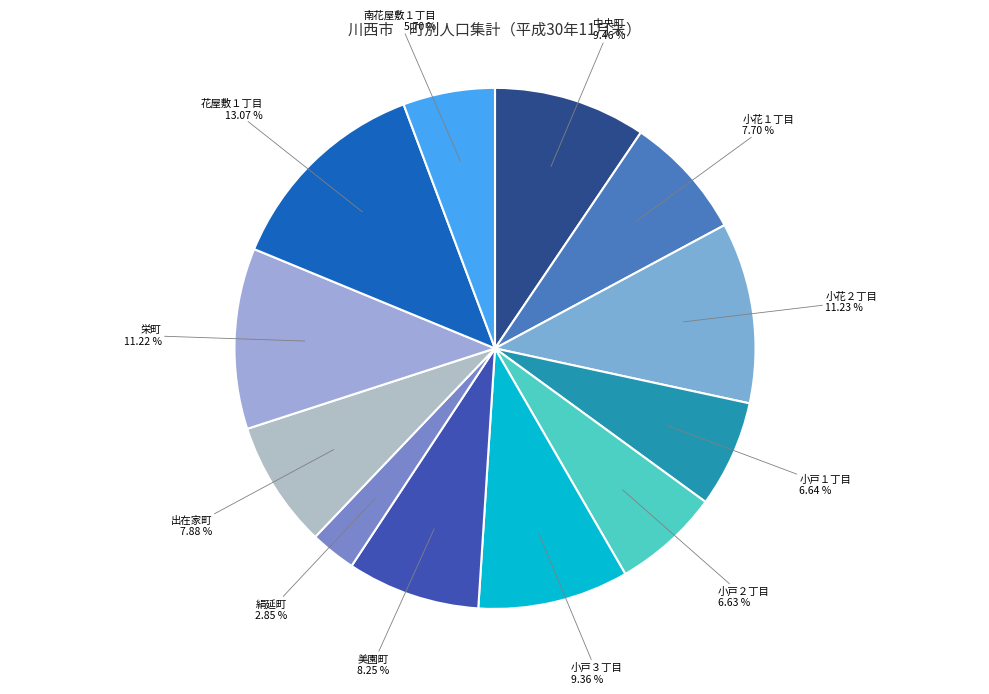

Combined, do 美園町 and 花屋敷１丁目 account for over 50%?

No